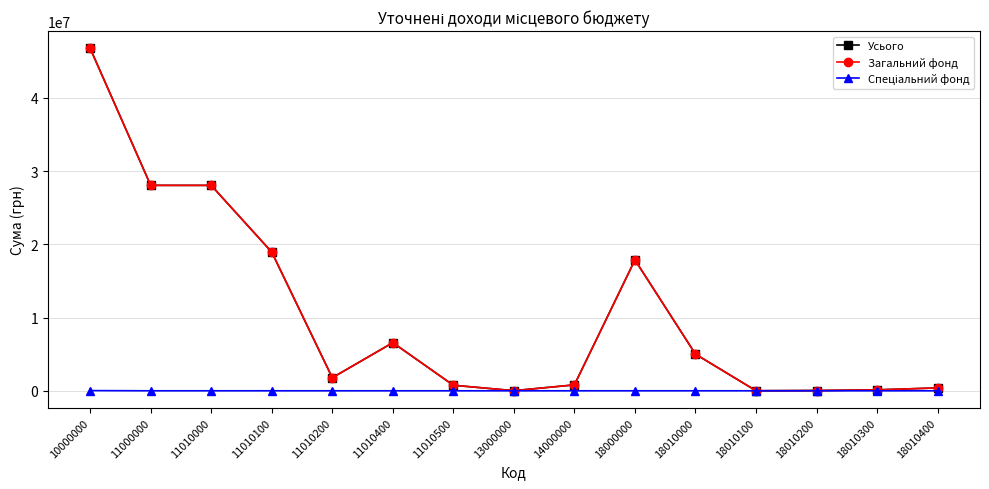

What is the spread (max minus min) of values at 18010000?

5005100